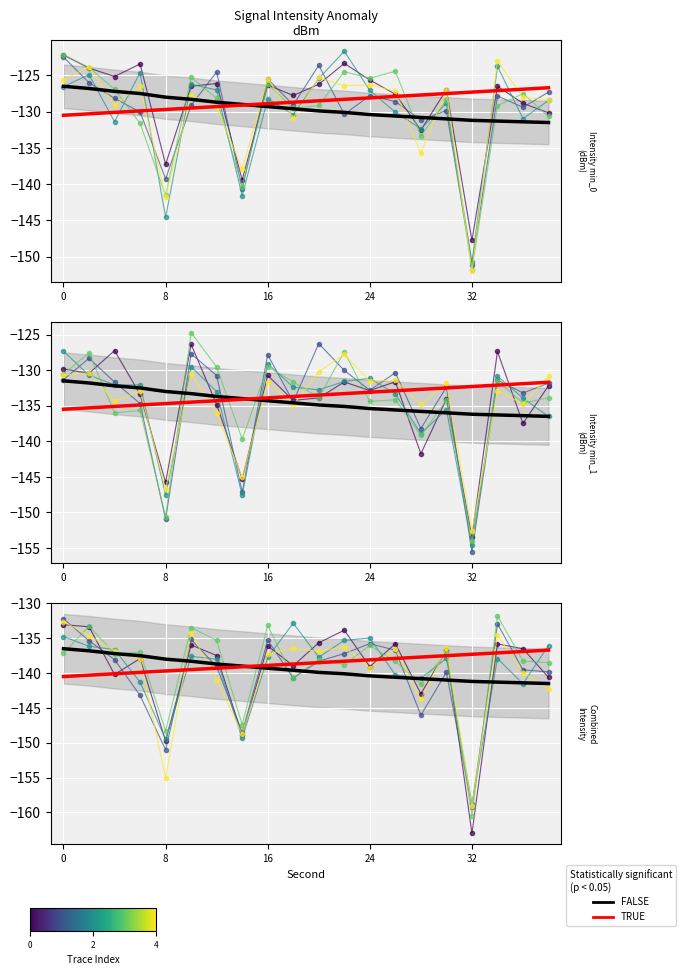

Between 8 and 36, which is larger?

8